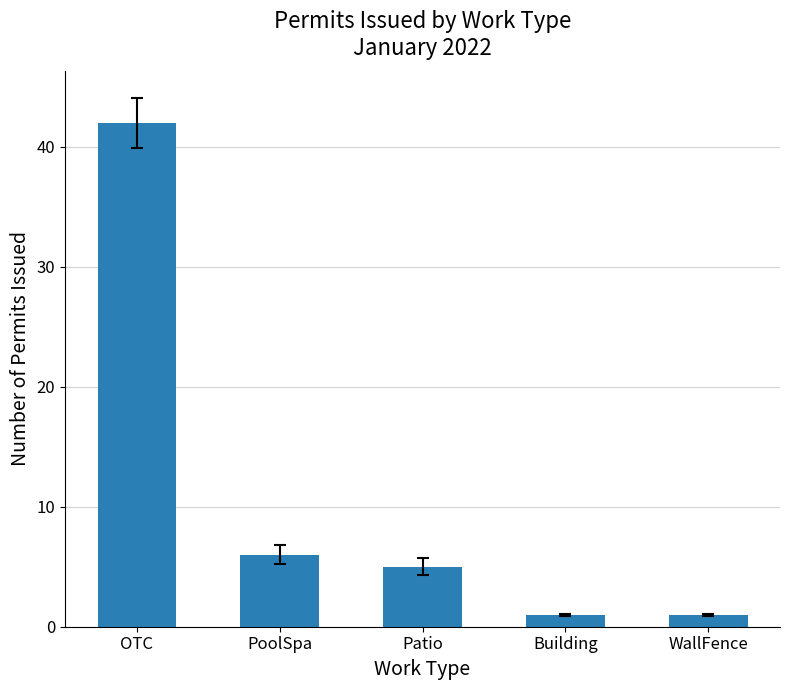

Read the value at Patio, to the nearest 5.

5